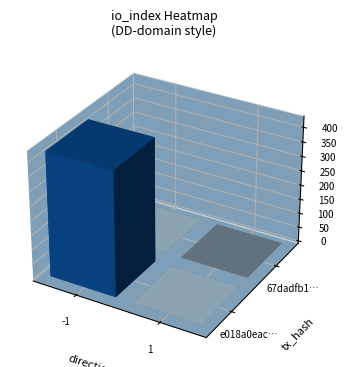

What is the spread (max minus min) of values at -1?

429